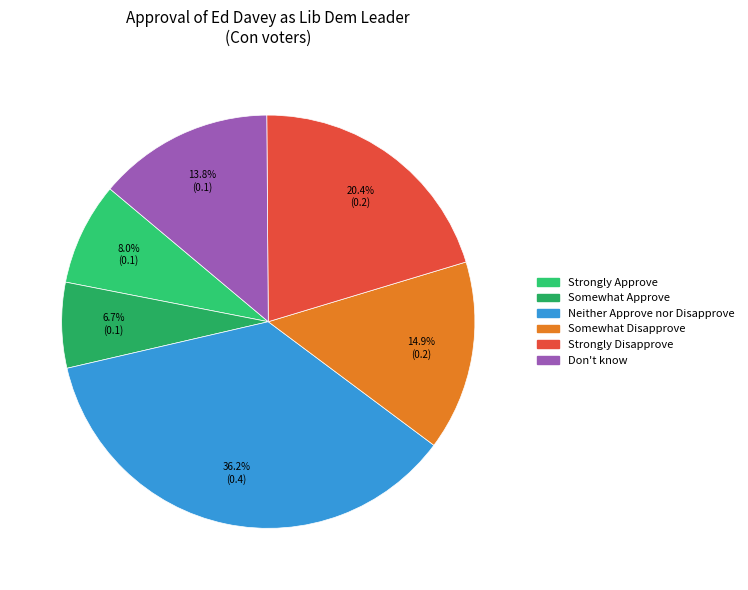

To the nearest percent, what percentage of the pie is Strongly Disapprove?

20%